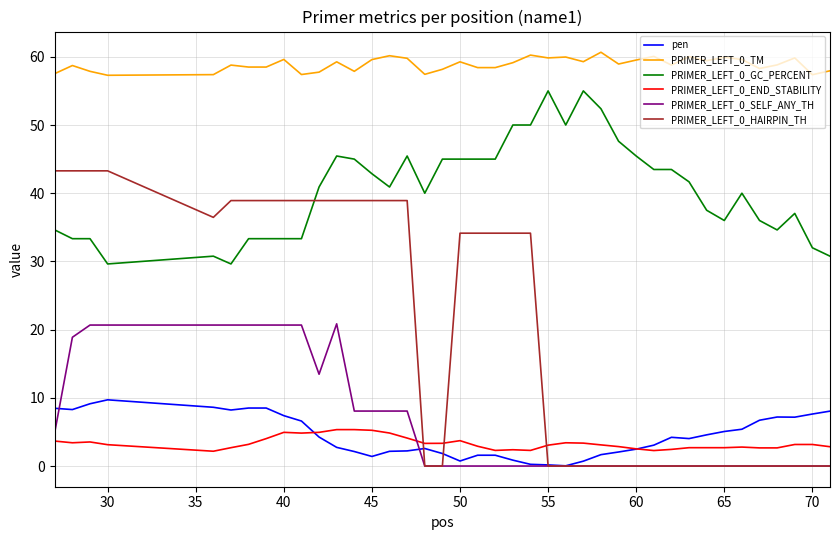

True or false: PRIMER_LEFT_0_TM and PRIMER_LEFT_0_SELF_ANY_TH cross at least once.

False